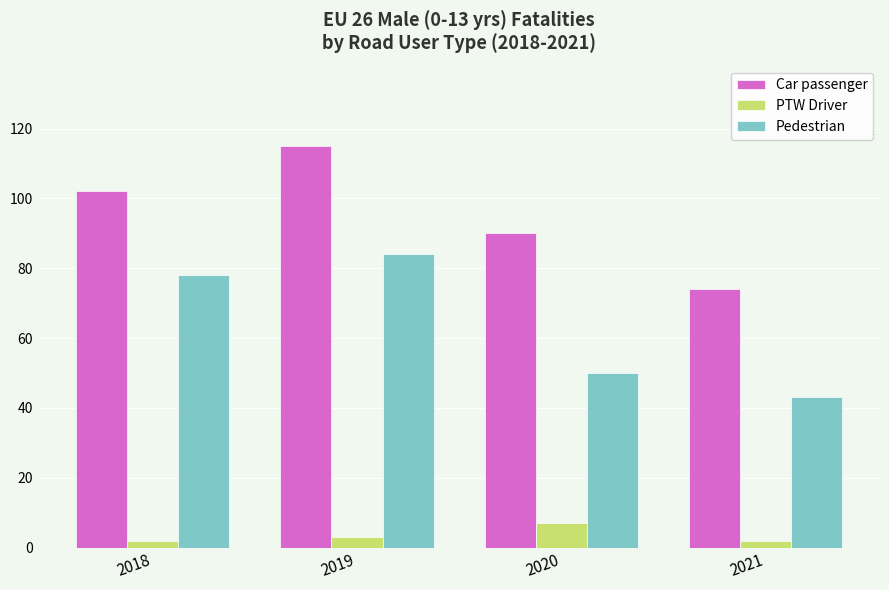

List the series in order of their peak value, highest first.

Car passenger, Pedestrian, PTW Driver